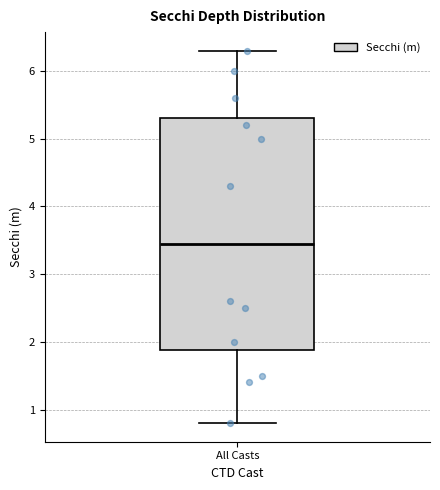

Read this box plot against the y-axis: the position of the median line, the range covered by the box, and the ends of both whiskers. The values are not printed on the chart, so give them approximately, as read against the axis.

median 3.5, box 1.9 to 5.3, whiskers 0.8 to 6.3